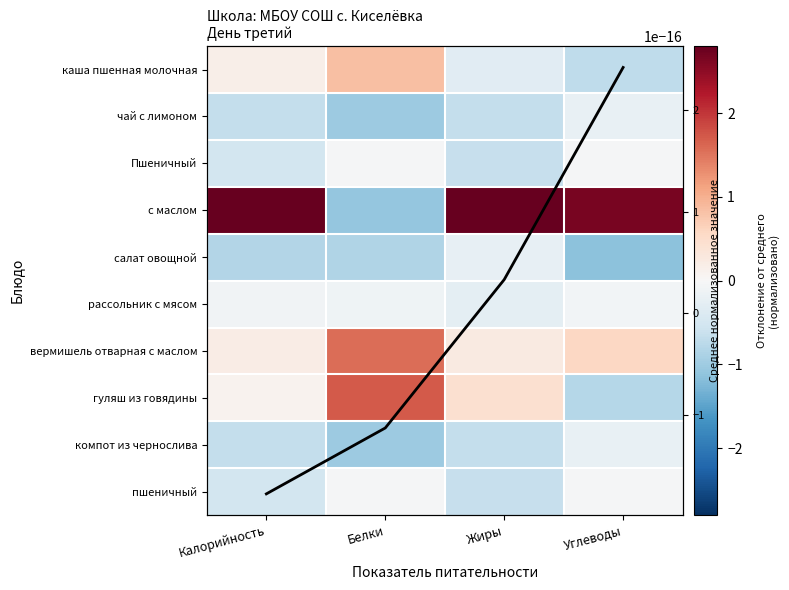

The value of с маслом at Белки is -1.5. True or false?

False